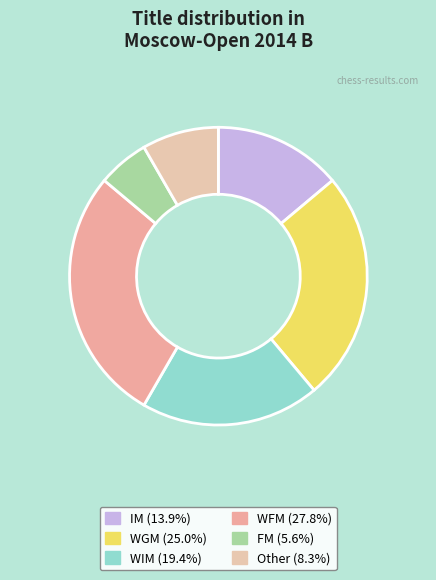

What is the total percentage of FM and WFM?

33.3%